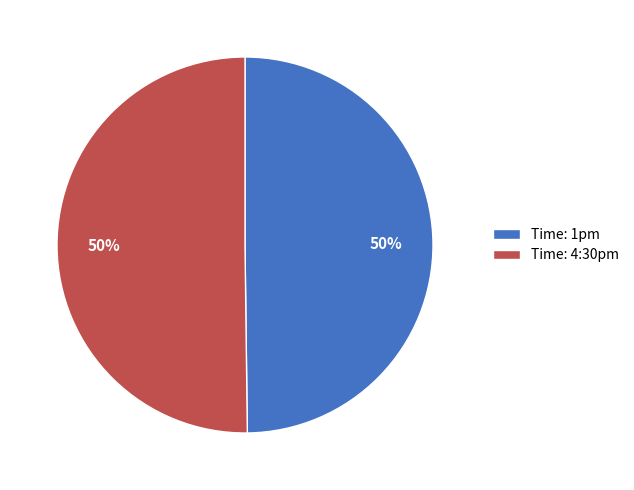

What is the ratio of the value at Time: 4:30pm to the value at Time: 1pm?

1.0